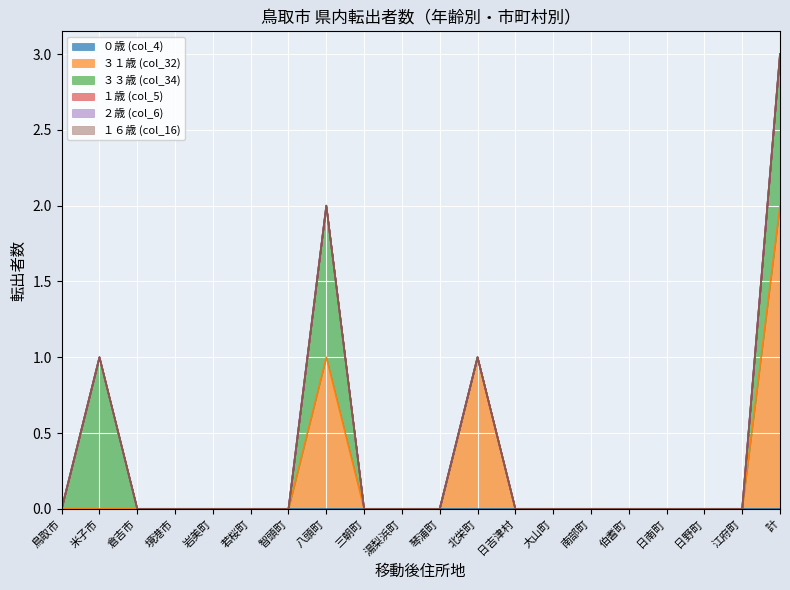

What are all the series names shown in the legend?

０歳 (col_4), ３１歳 (col_32), ３３歳 (col_34), １歳 (col_5), ２歳 (col_6), １６歳 (col_16)